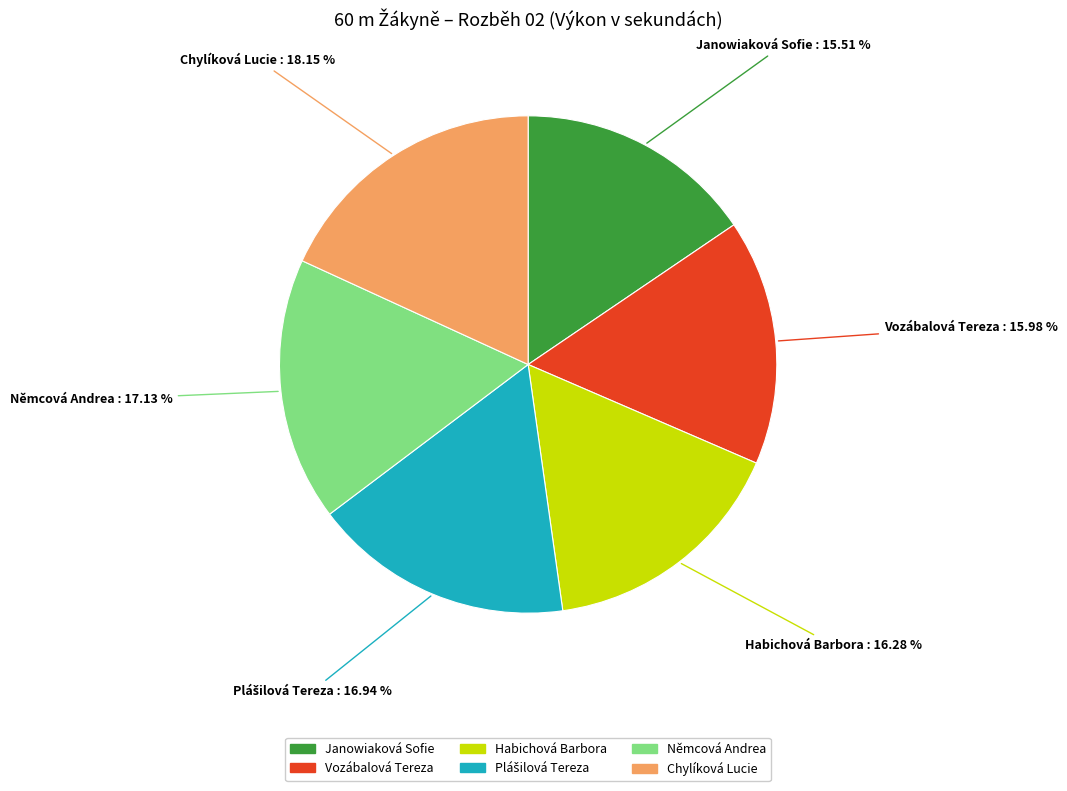

Does Habichová Barbora represent more than half of the total?

No